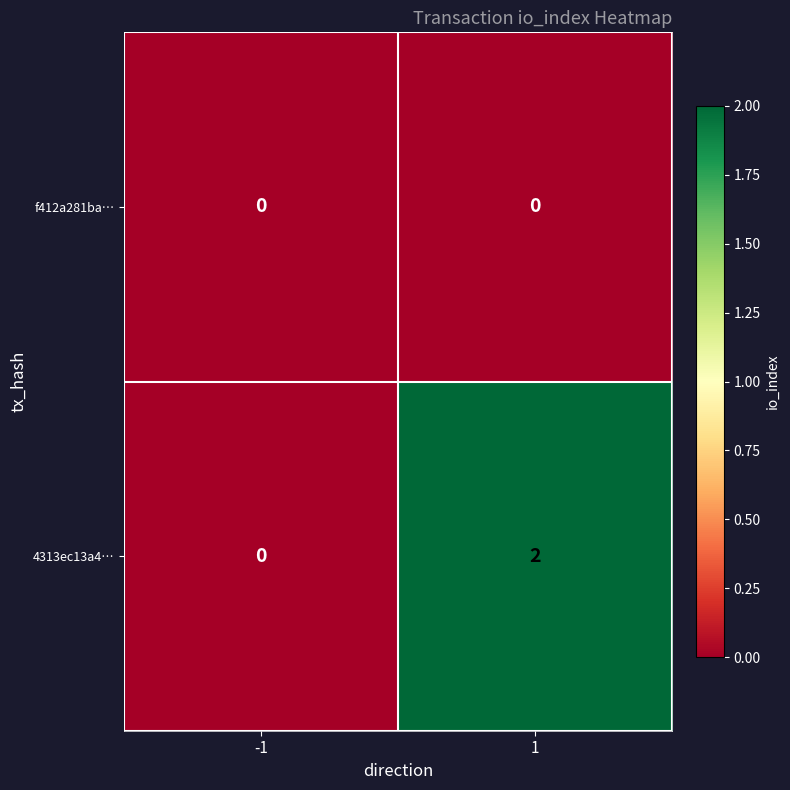

How many data points does each series have?

2